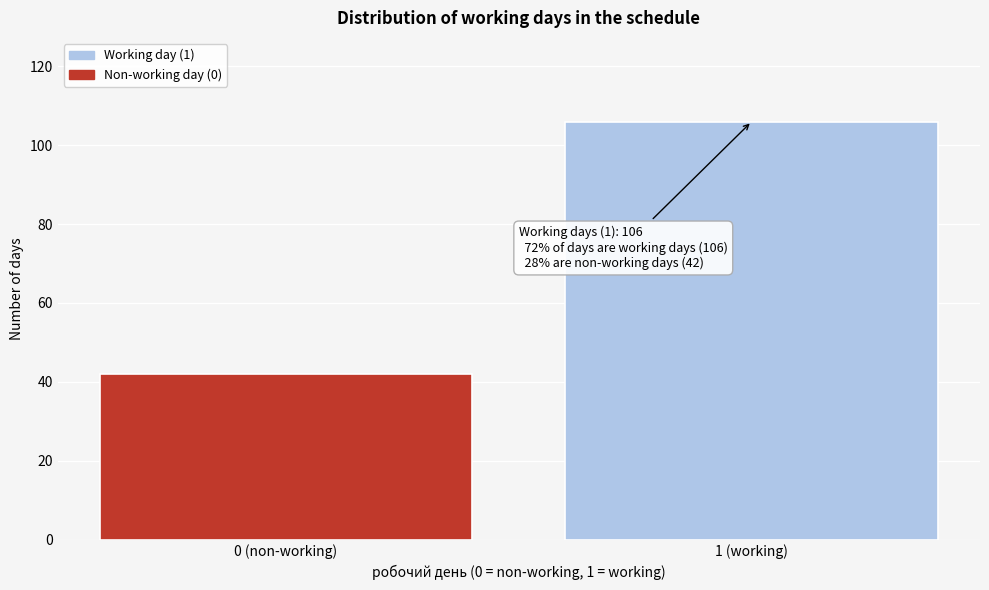

Reading left to right, extract all data points from this chart.

0 (non-working)=42	1 (working)=106